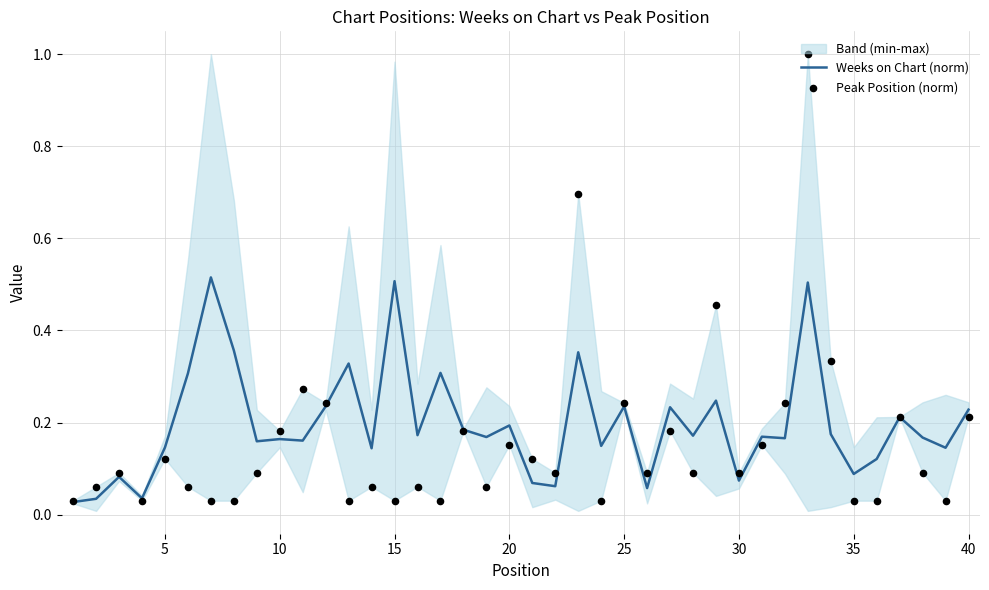

Which series has the largest total across all categories?

Weeks on Chart (norm)